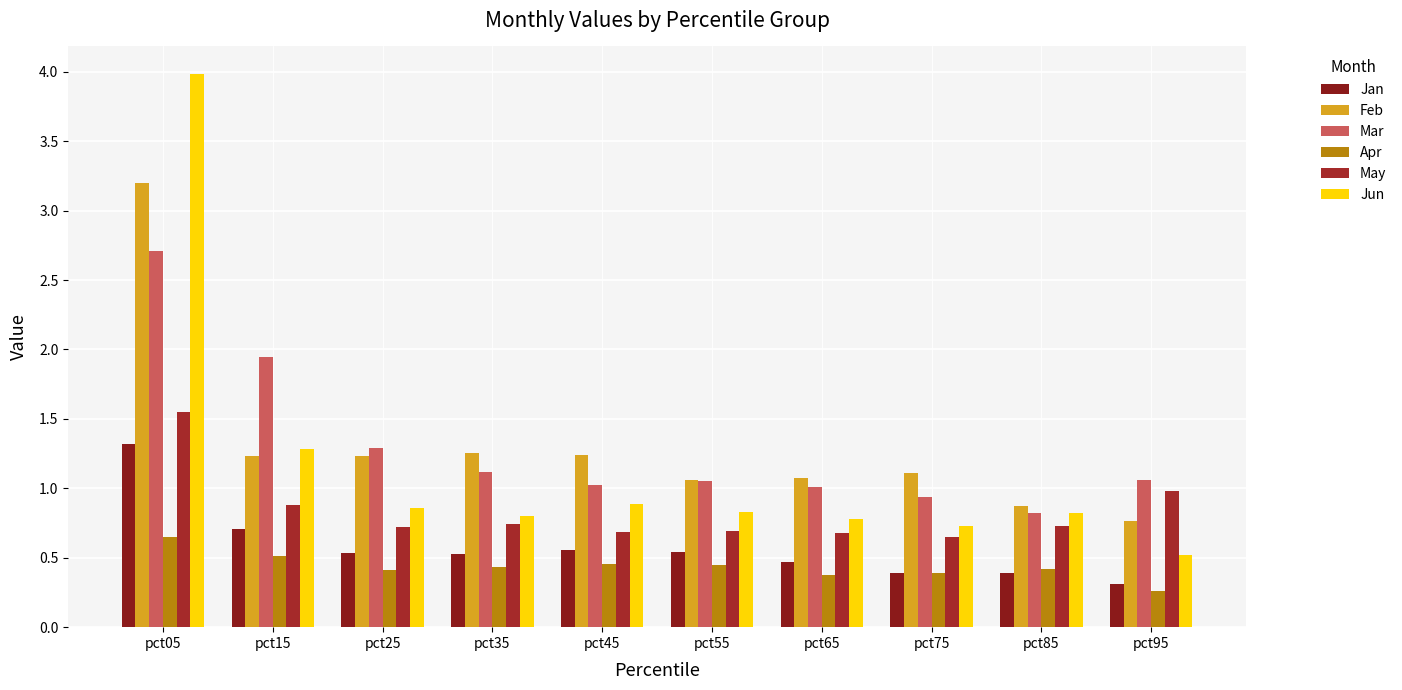

Which category has the highest value in the Apr series?

pct05